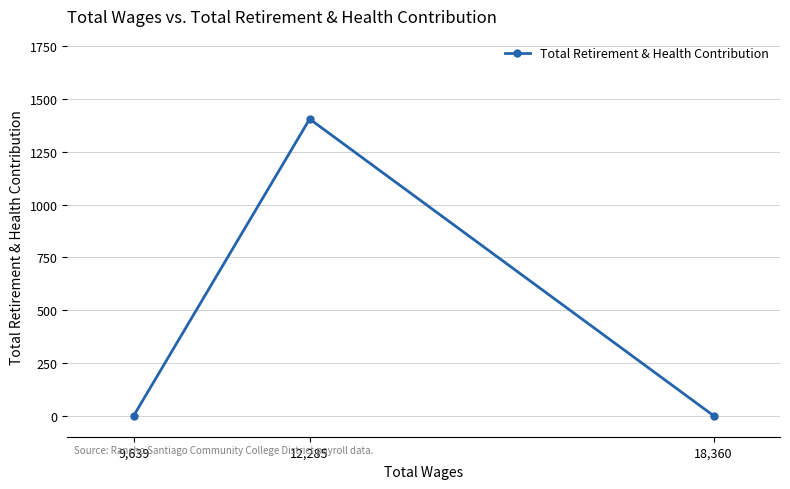

Is this an area chart (filled region under the line)?

No